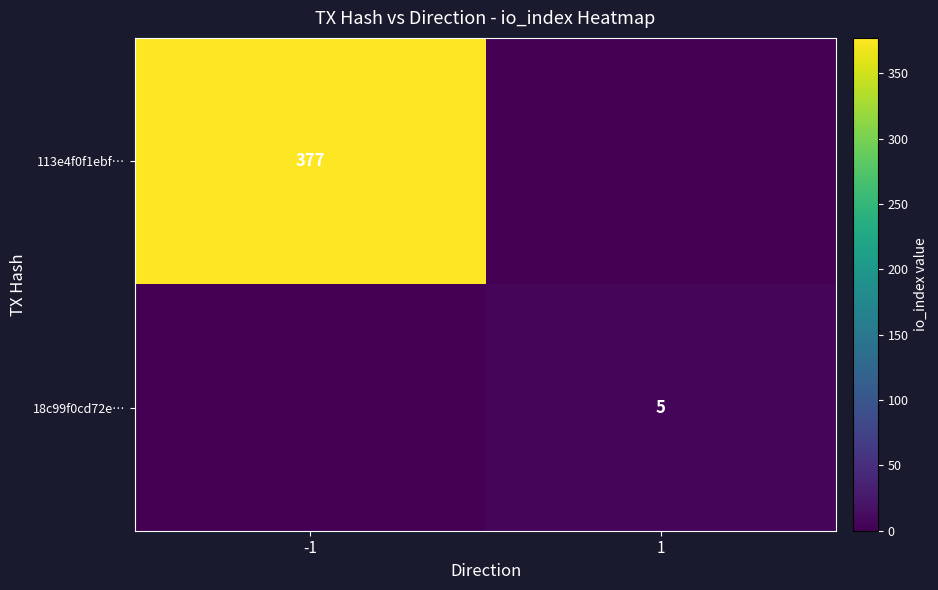

At which category is the sum across all series the highest?

-1